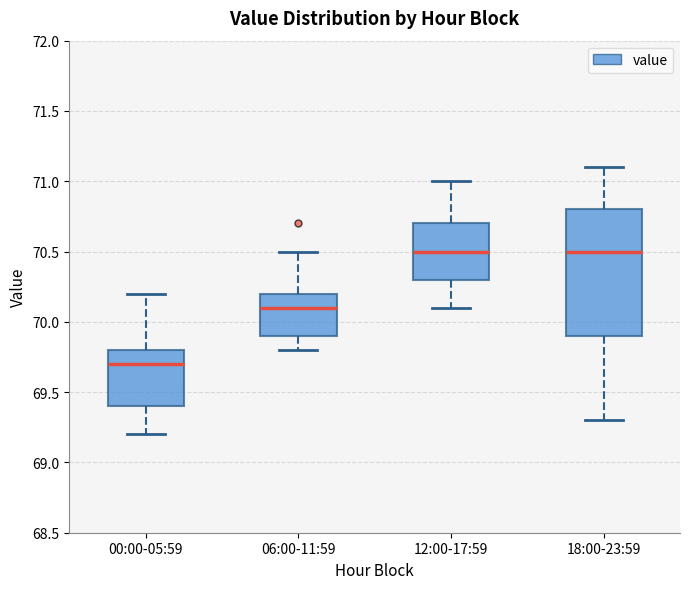

Where is the lower edge of the box for 00:00-05:59 on the y-axis? The values are not printed on the chart, so give them approximately, as read against the axis.

69.4